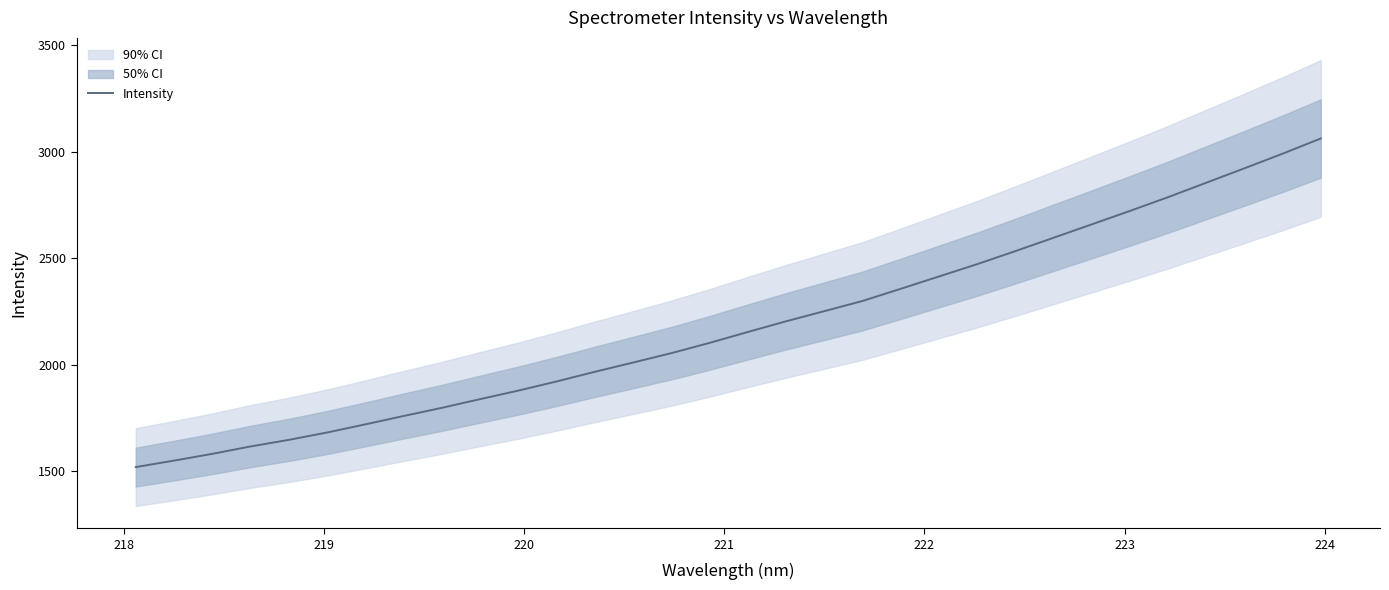

What is the highest value of the Intensity series?

3061.8